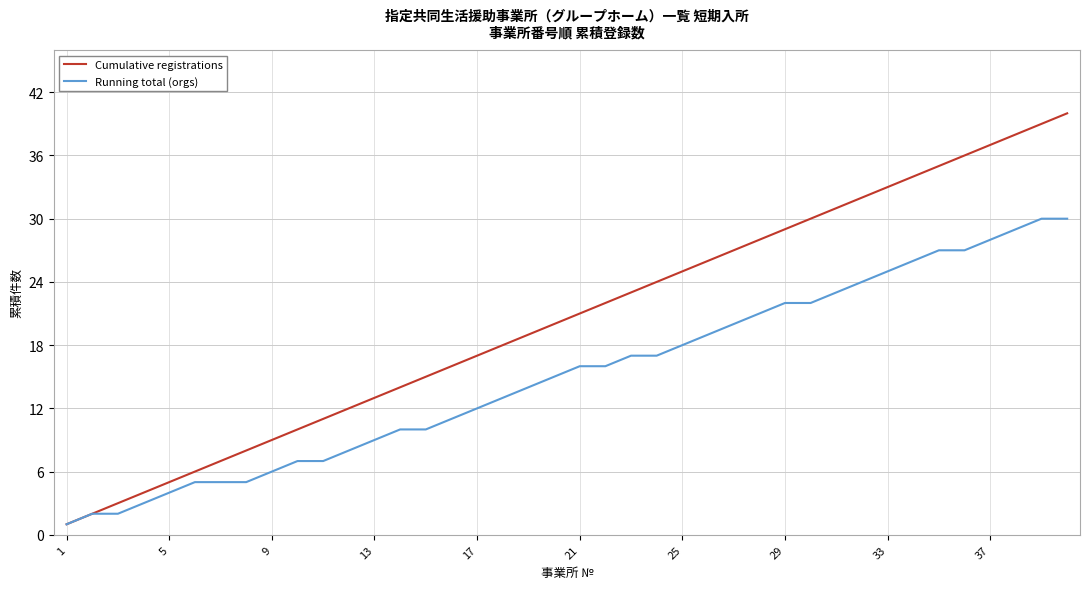

Does the chart display data point markers on the line(s)?

No